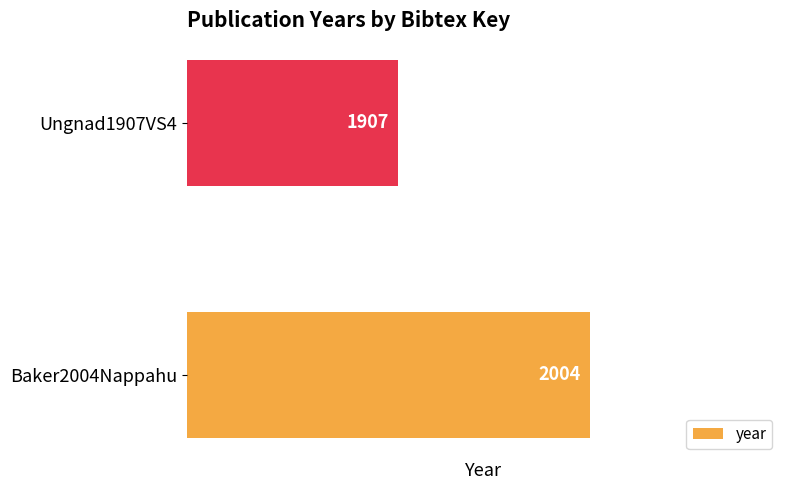

Reading top to bottom, transcribe all the data shown in this chart.

Ungnad1907VS4=1907	Baker2004Nappahu=2004